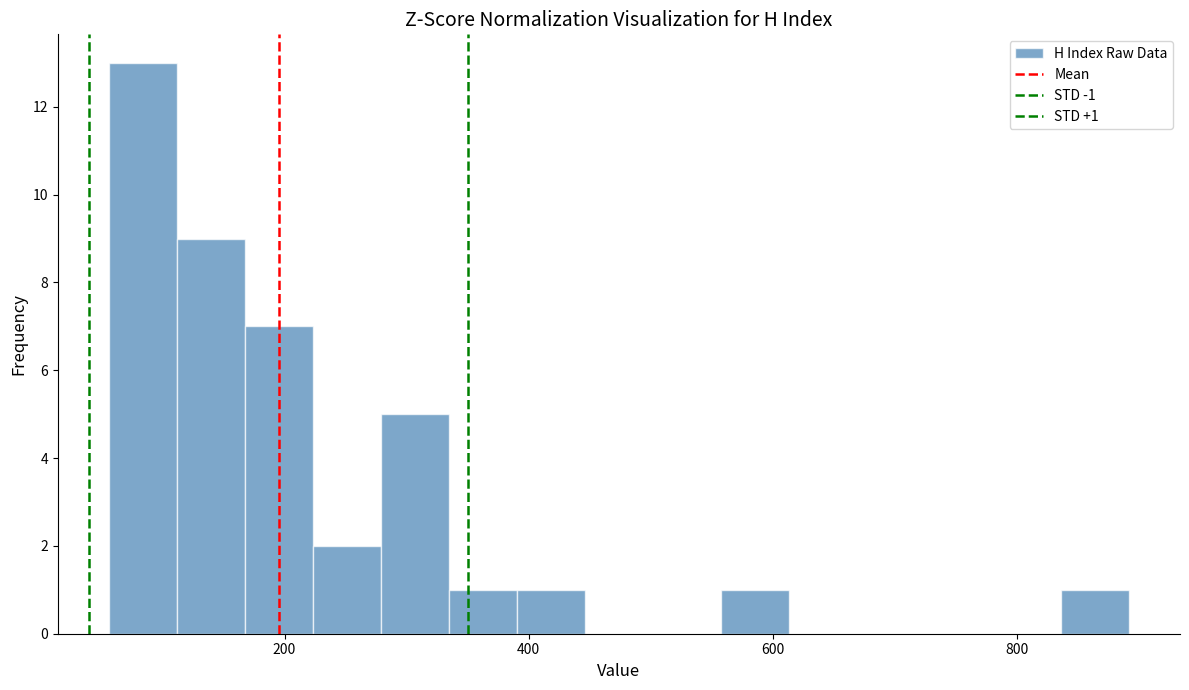

Read against the x-axis, roughly where is the centre of the tallest bar?

80